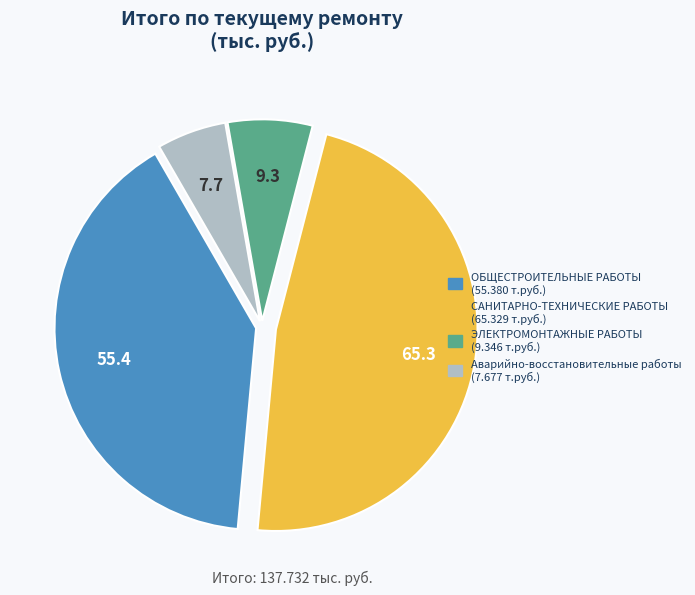

Count the number of slices in the pie.

4